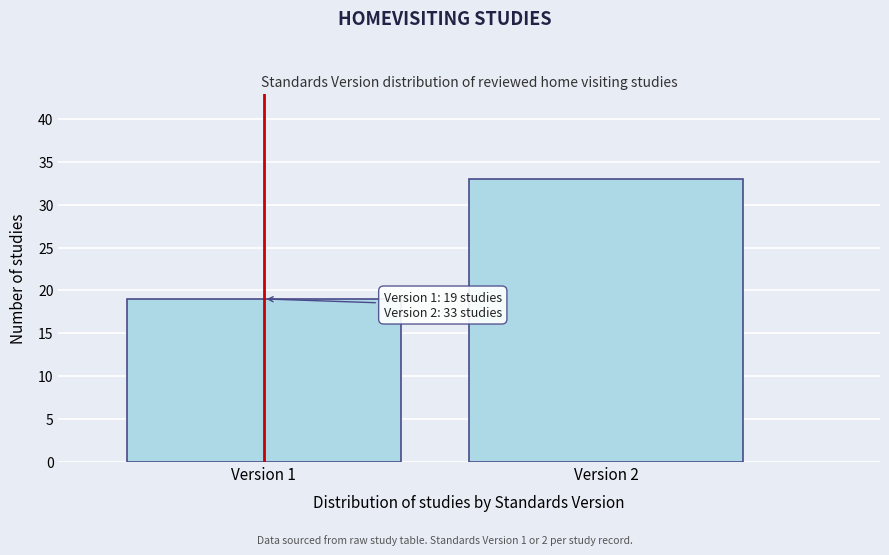

Reading left to right, what are all the values shown in this chart?

Version 1=19	Version 2=33